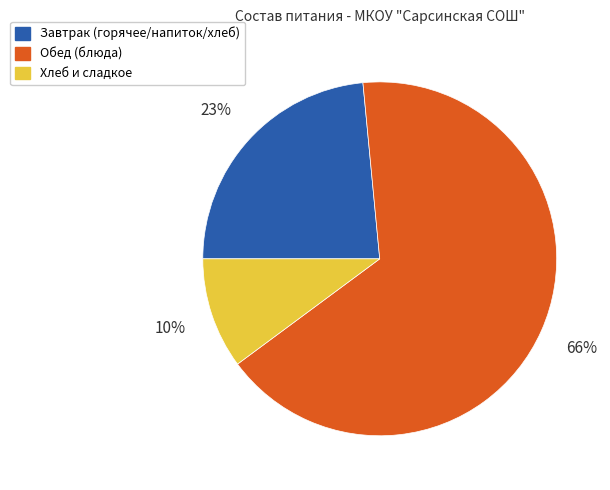

Is there a majority slice in this chart?

Yes